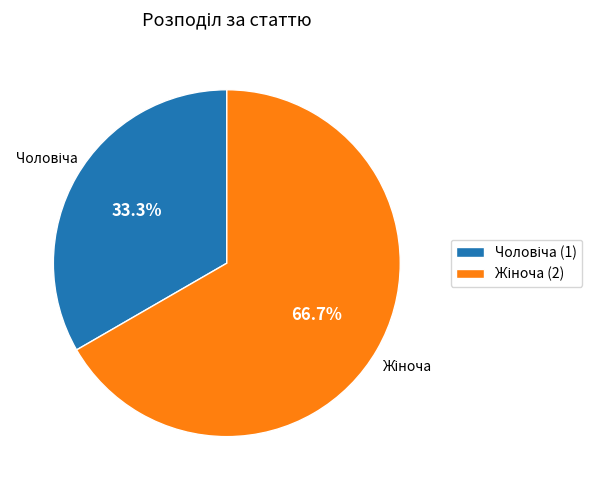

Is there a majority slice in this chart?

Yes